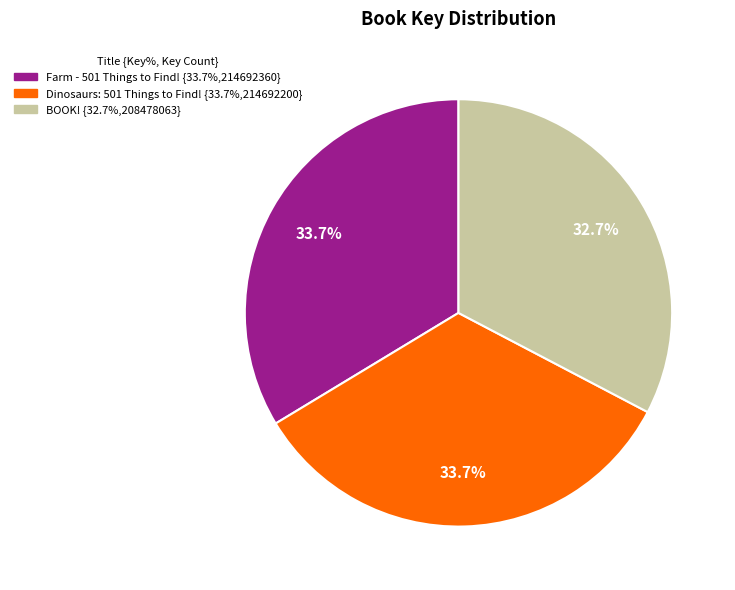

What is the smallest slice in the pie chart?

BOOK!